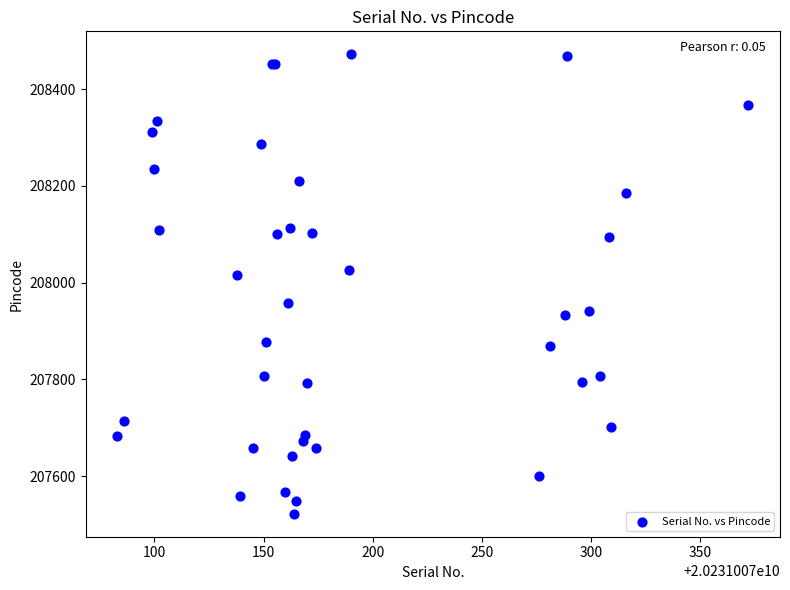

What Y value in the scatter plot is closest to 207997?

208016.2